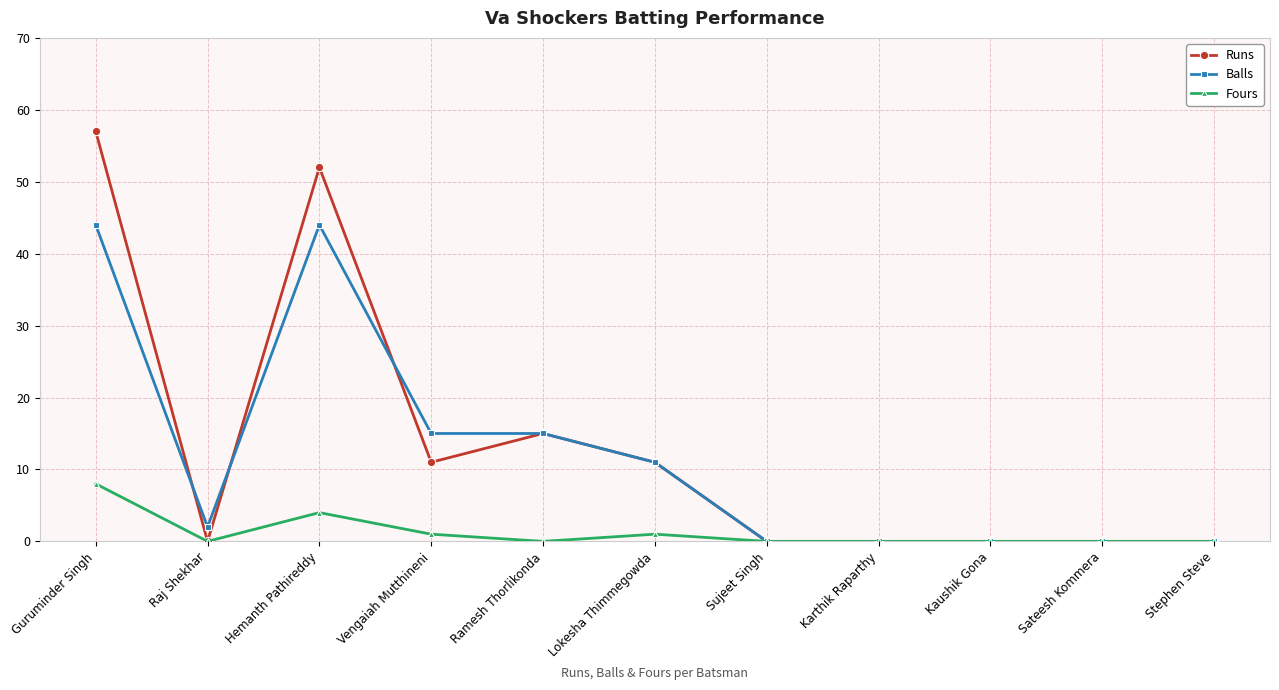

At how many categories does at least one series exceed 12?

4